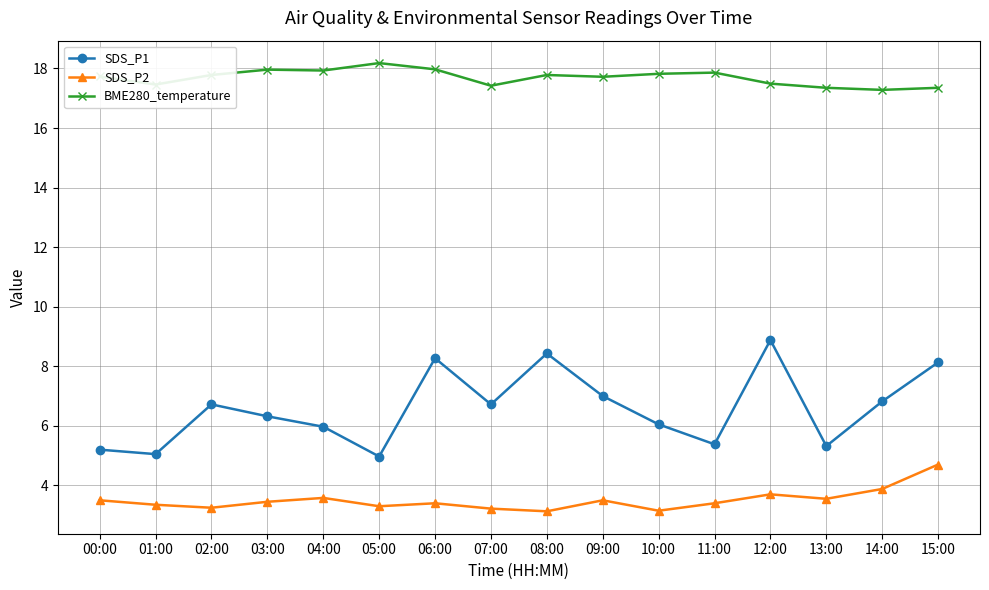

The value of BME280_temperature at 02:00 is 17.8. True or false?

True